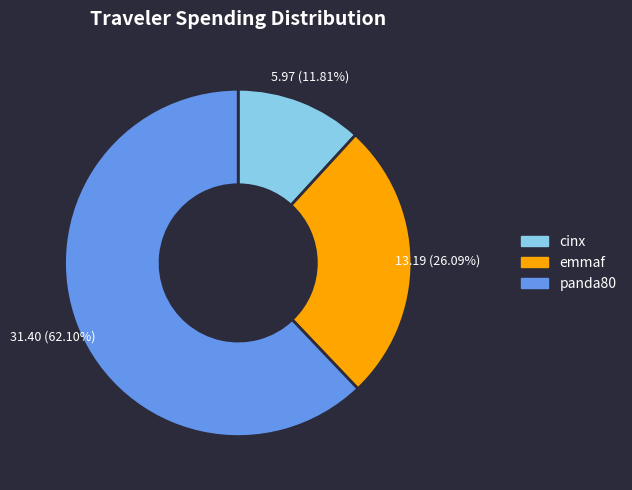

How much of the chart is everything except emmaf?

73.9%